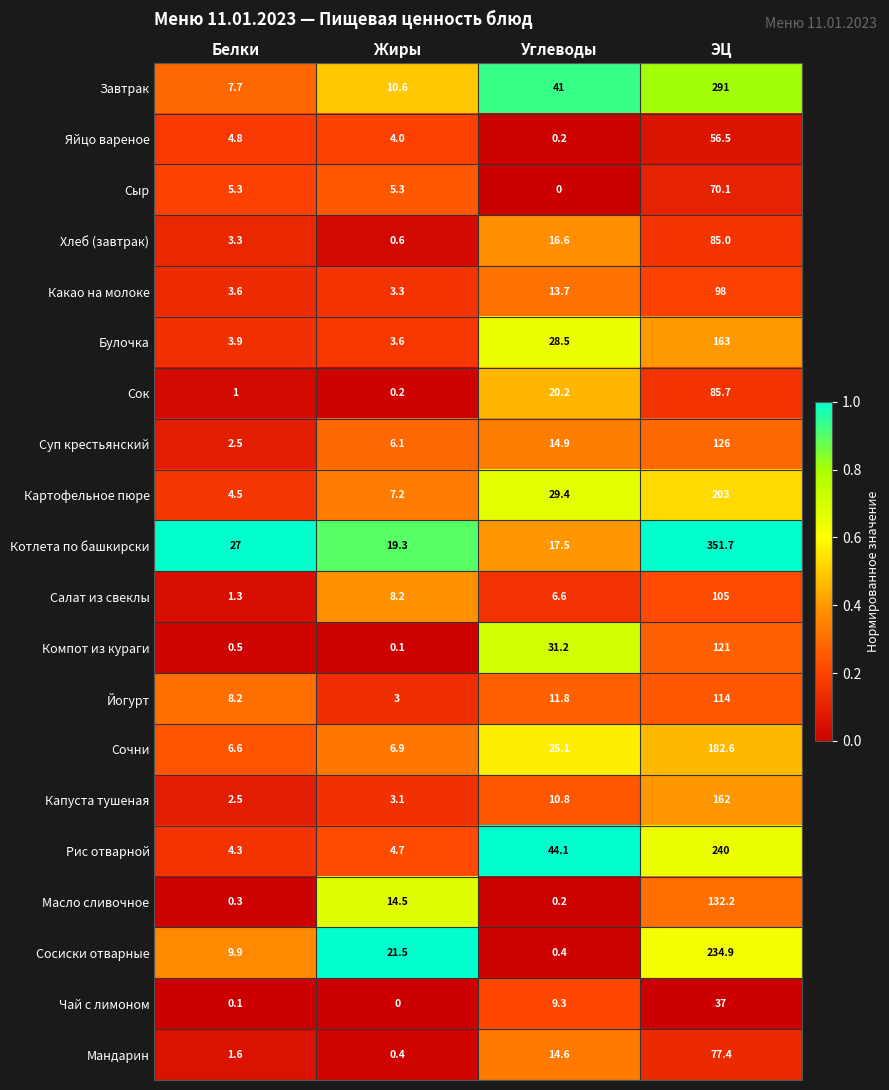

What is the sum of the Яйцо вареное values at ЭЦ and Жиры?

60.5